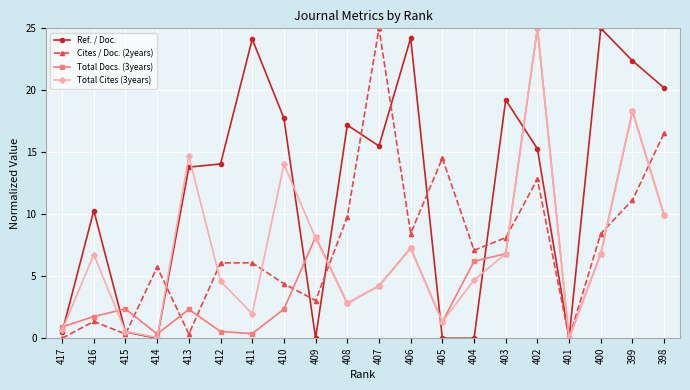

True or false: Cites / Doc. (2years) has more than 1 interior local peaks.

True